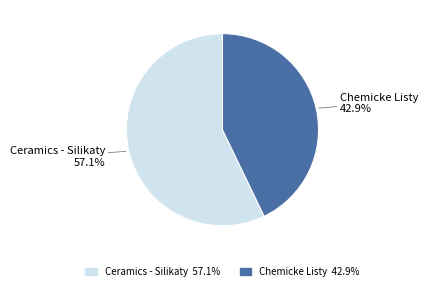

Which slice represents more than half of the pie?

Ceramics - Silikaty